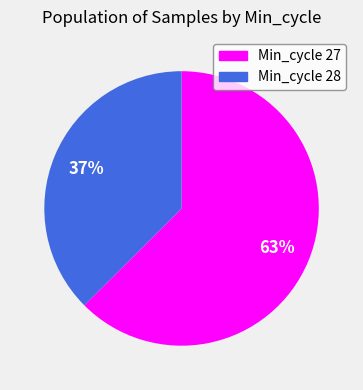

Count the number of slices in the pie.

2